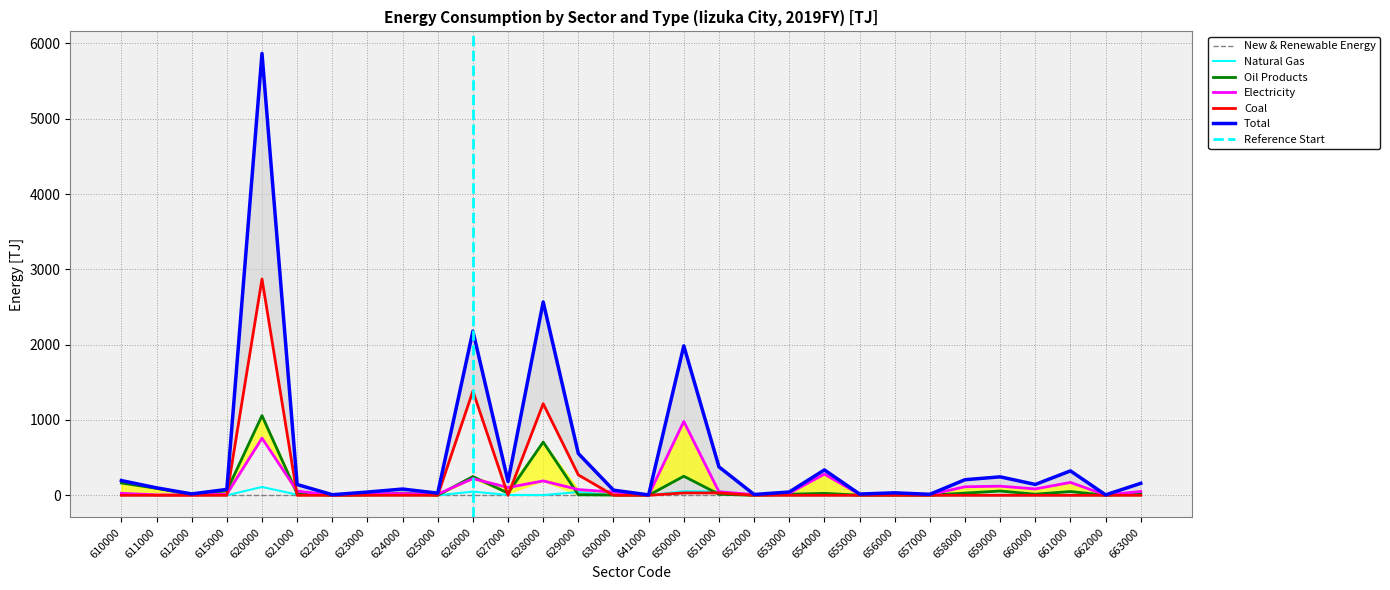

What is the sum of the Oil Products values at 620000 and 630000?

1062.1